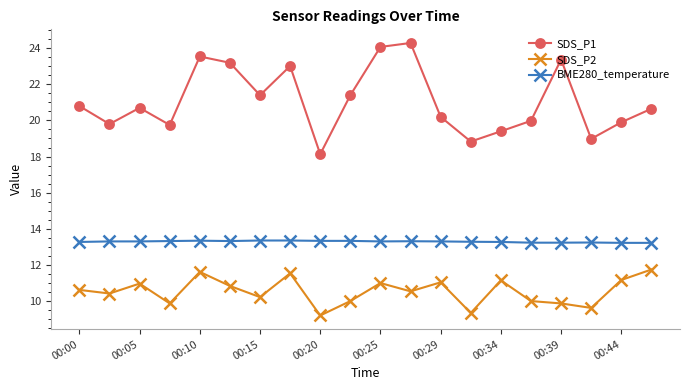

What is the difference between the maximum and minimum values in the SDS_P1 series?

6.2